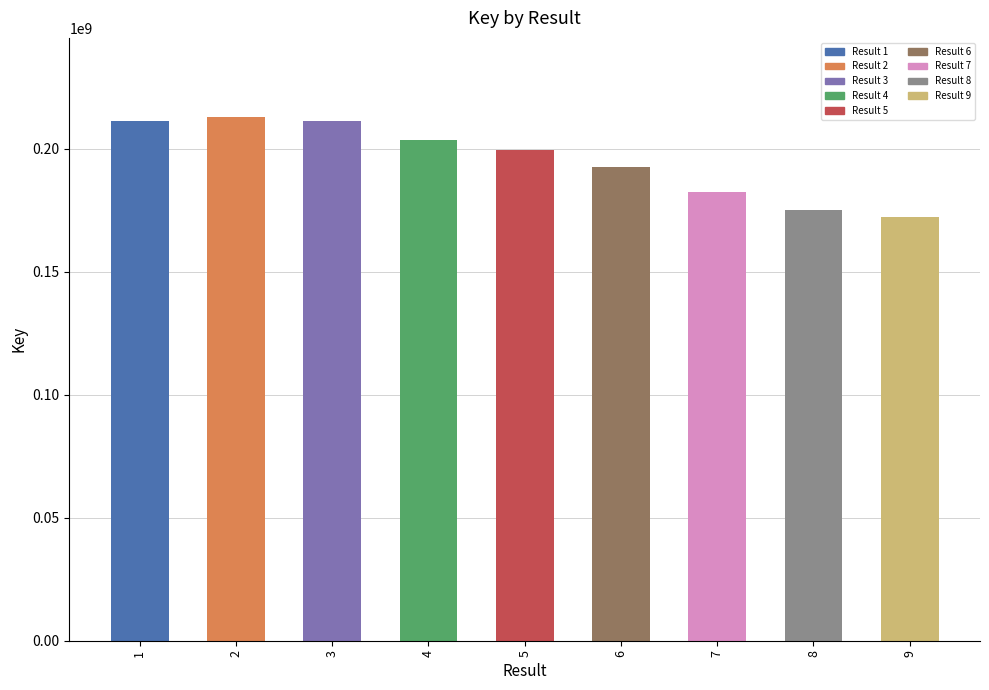

How many distinct data groups are displayed?

1